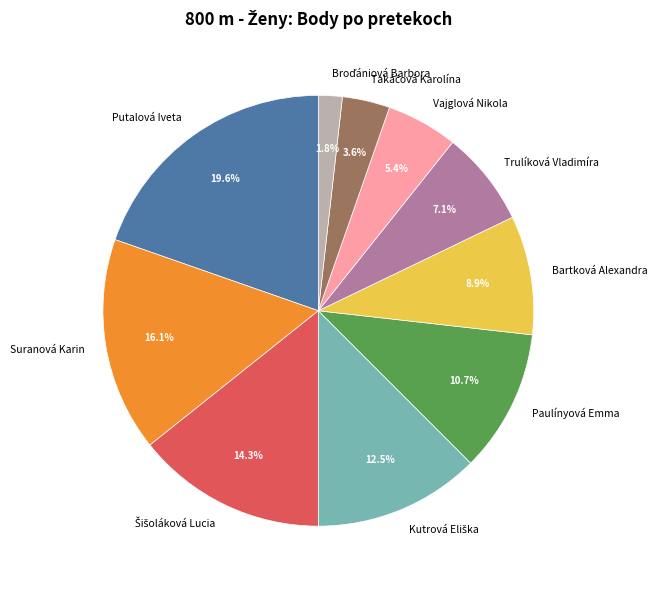

What is the largest slice in the pie chart?

Putalová Iveta